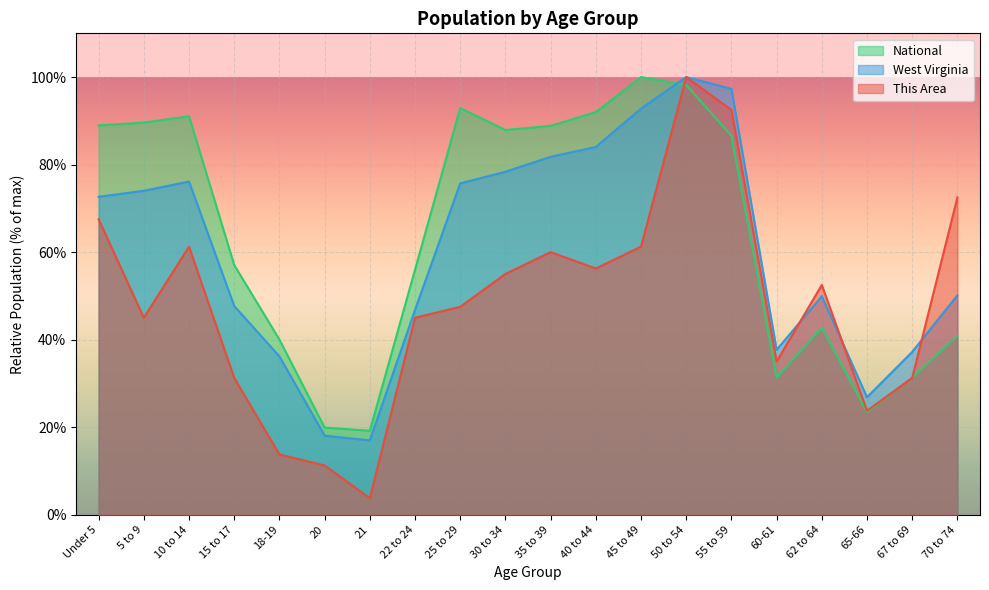

How many interior local valleys does the National series have?

4